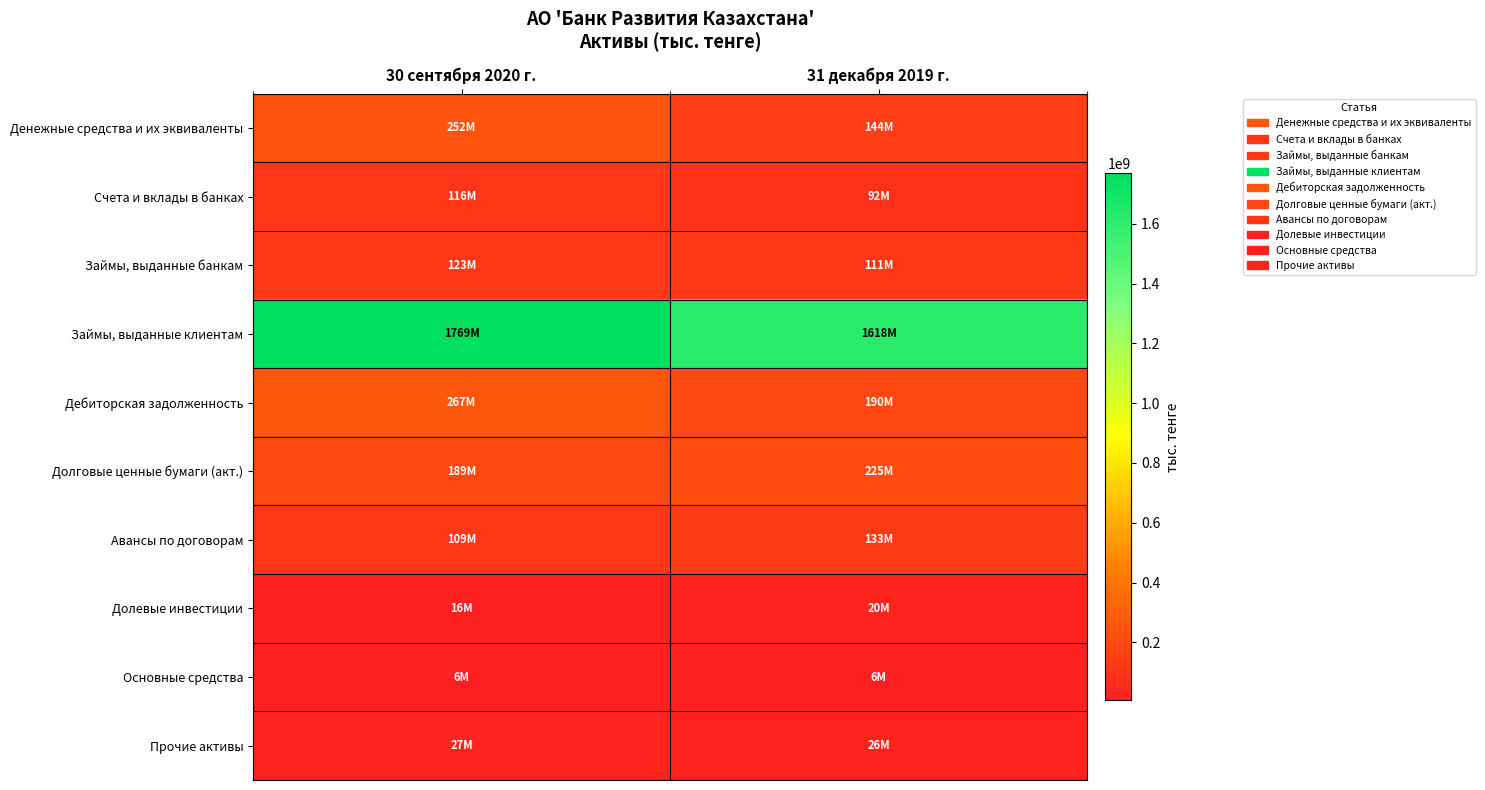

Which series has the largest range (max minus min)?

Займы, выданные клиентам